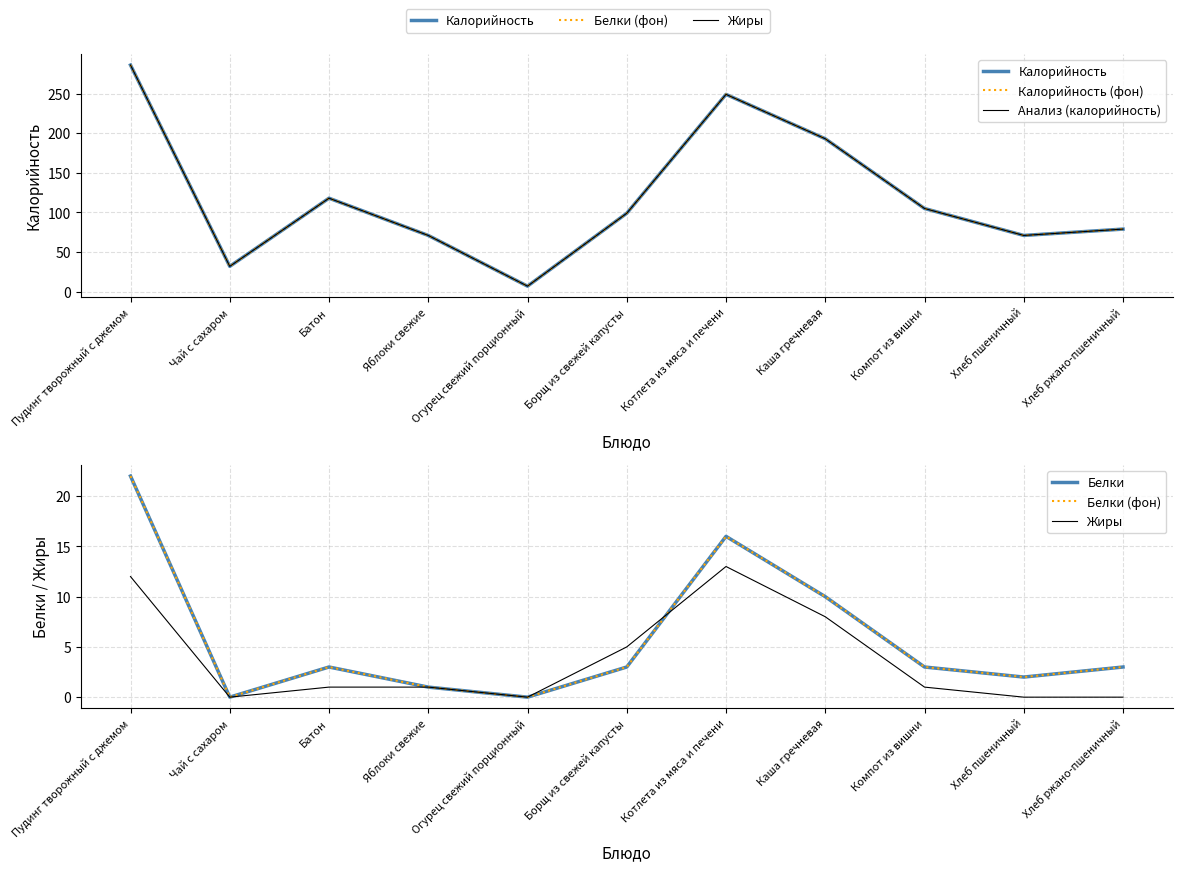

True or false: Жиры and Калорийность (фон) intersect in this chart.

False